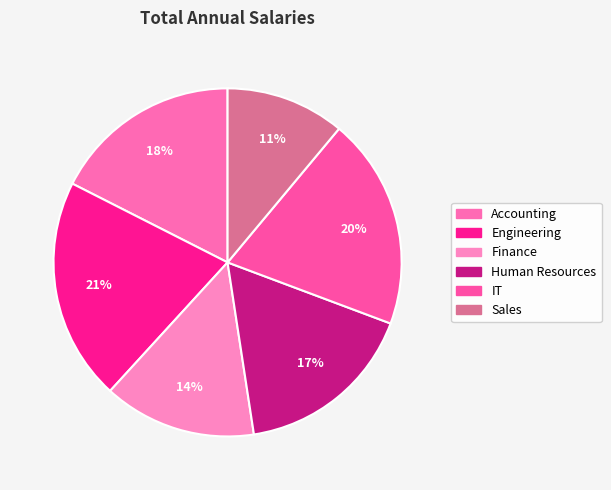

Do IT and Human Resources together represent more than half of the pie?

No